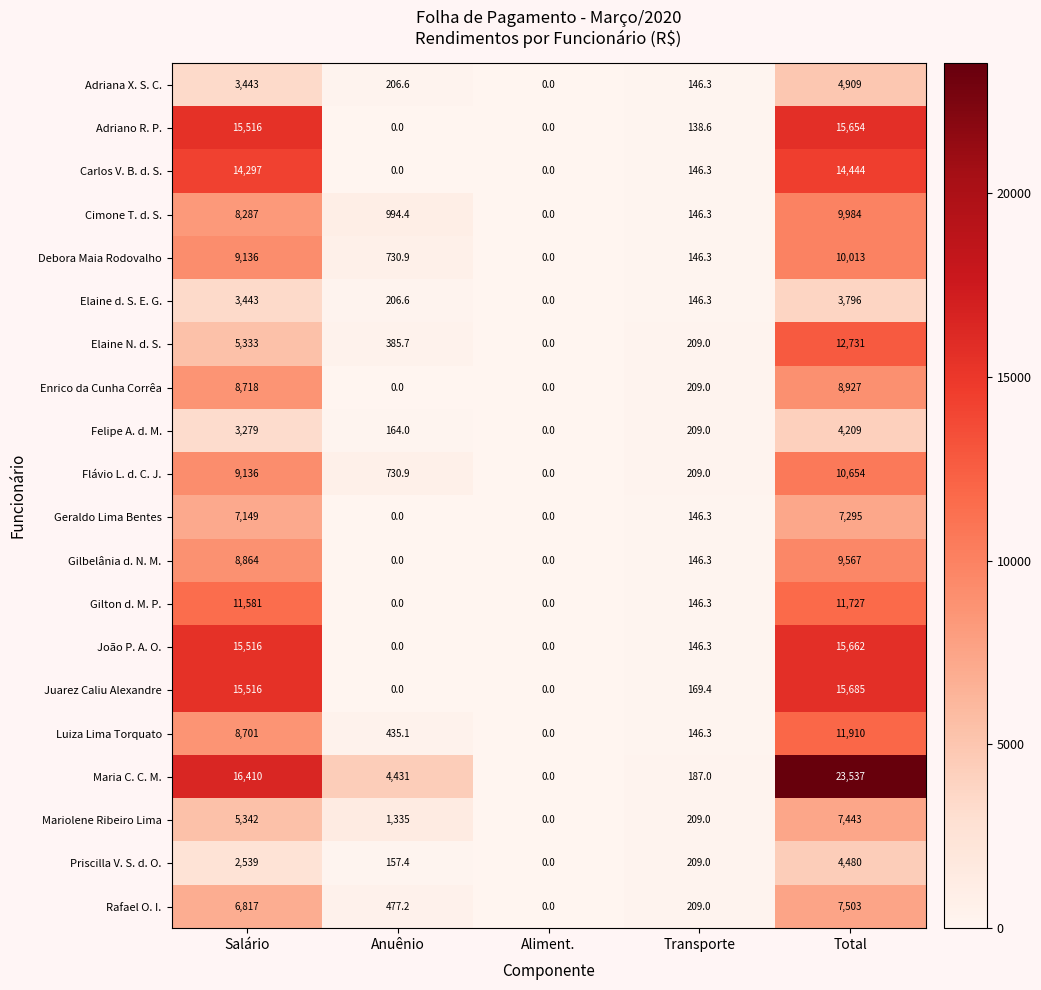

What is the difference between the highest and lowest values at Anuênio?

4431.0